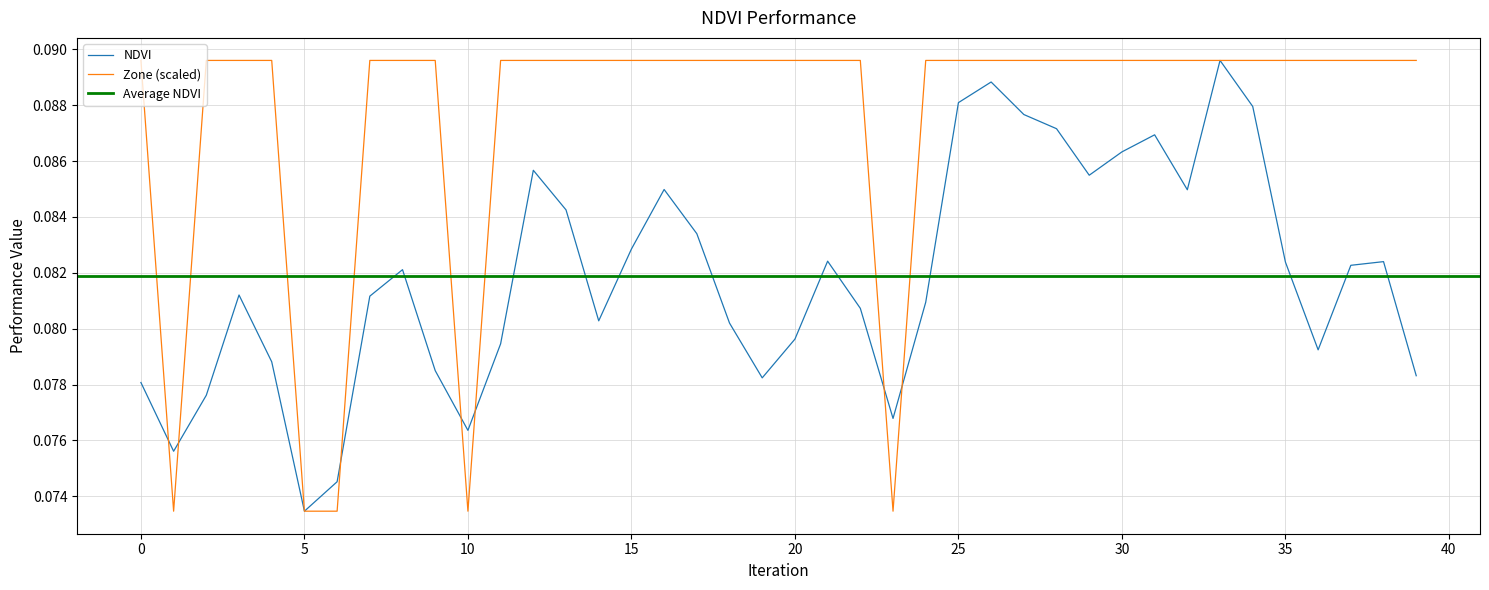

What is the sum of the NDVI values at 10 and 19?

0.2